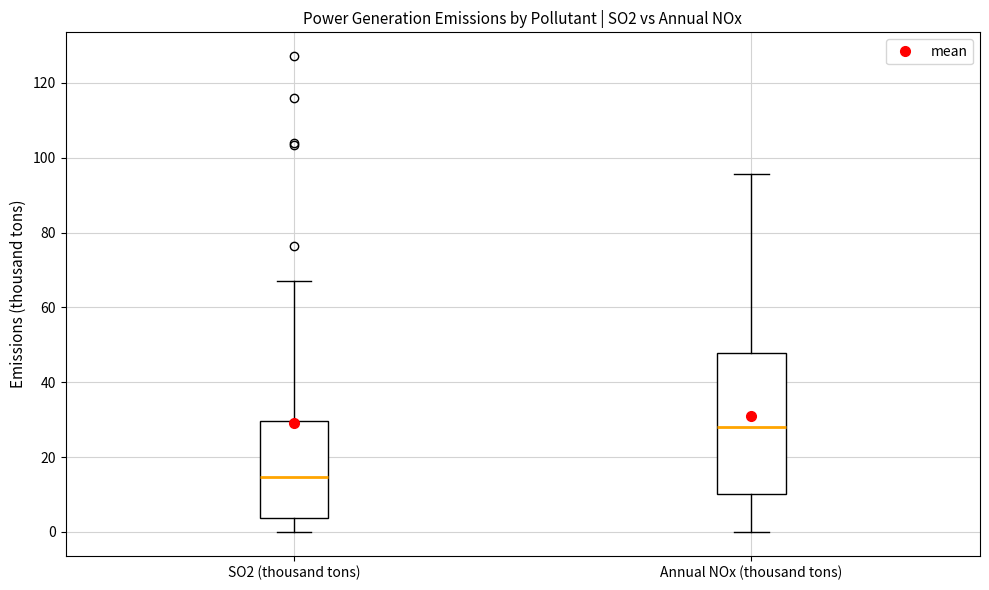

Reading left to right, transcribe this box plot: for each box, give where its median line is, the range the box spans, and where its two whiskers end, as read against the y-axis. The values are not printed on the chart, so give them approximately, as read against the axis.

SO2 (thousand tons): median 14, box 4 to 30, whiskers 0 to 68
Annual NOx (thousand tons): median 28, box 10 to 48, whiskers 0 to 96